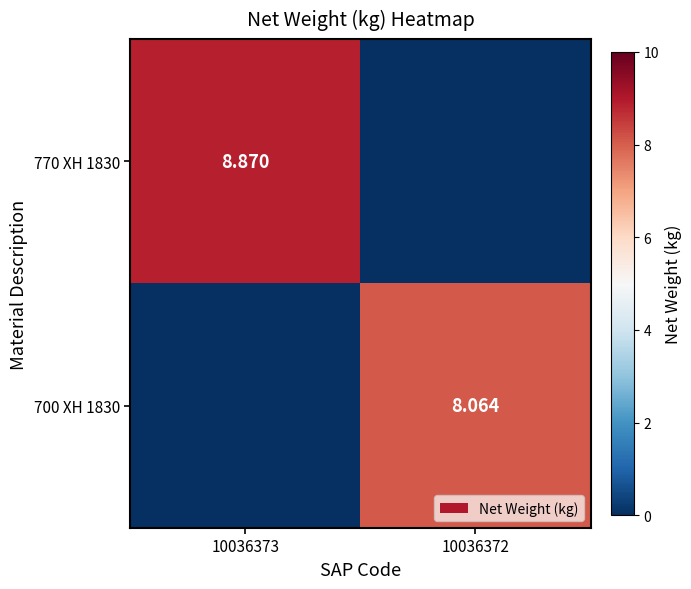

Is the value of 700 XH 1830 at 10036373 greater than the value of 770 XH 1830 at 10036372?

No